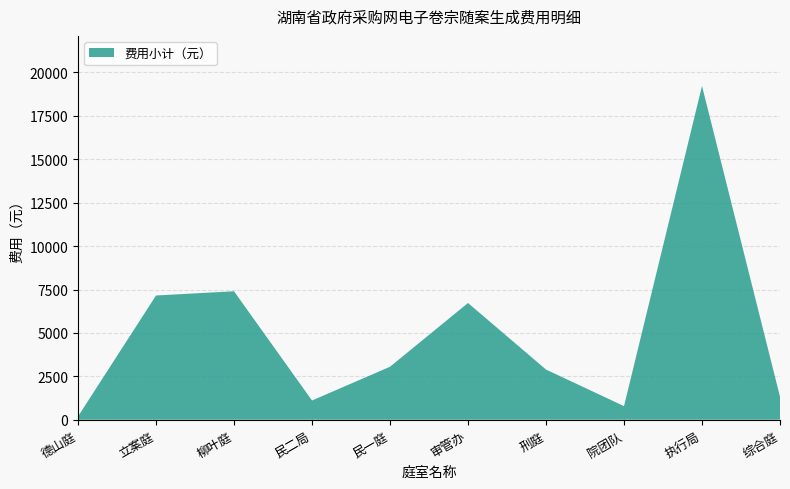

Reading left to right, extract all data points from this chart.

189	7155	7398	1107	3051	6723	2889	783	19224	1323